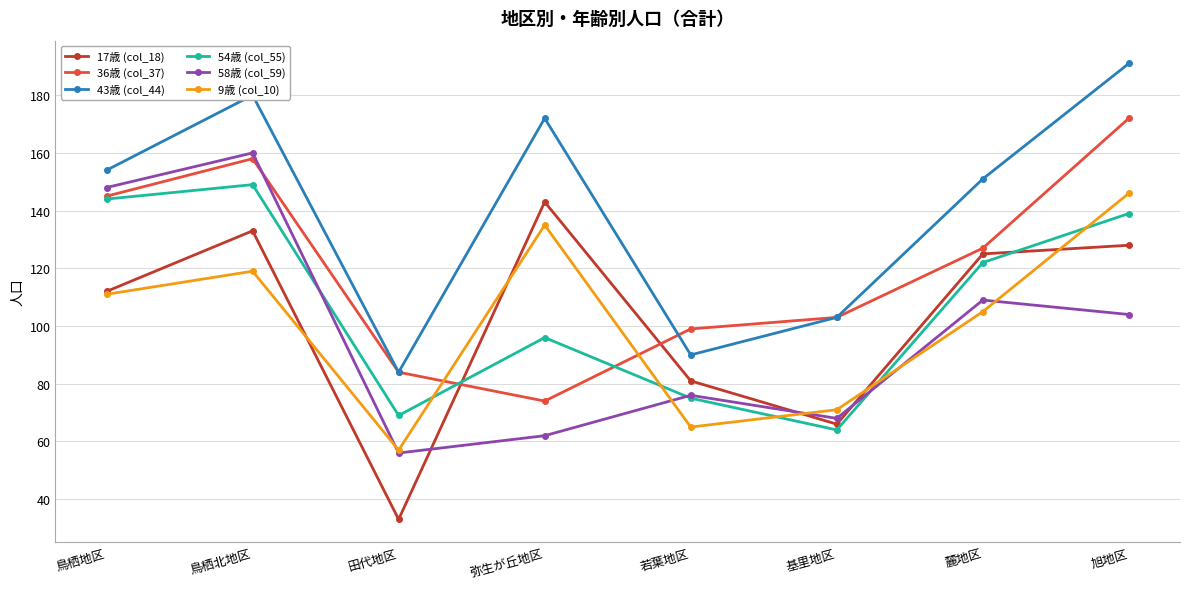

Rank the categories by 58歳 (col_59) value from lowest to highest.

田代地区, 弥生が丘地区, 基里地区, 若葉地区, 旭地区, 麓地区, 鳥栖地区, 鳥栖北地区